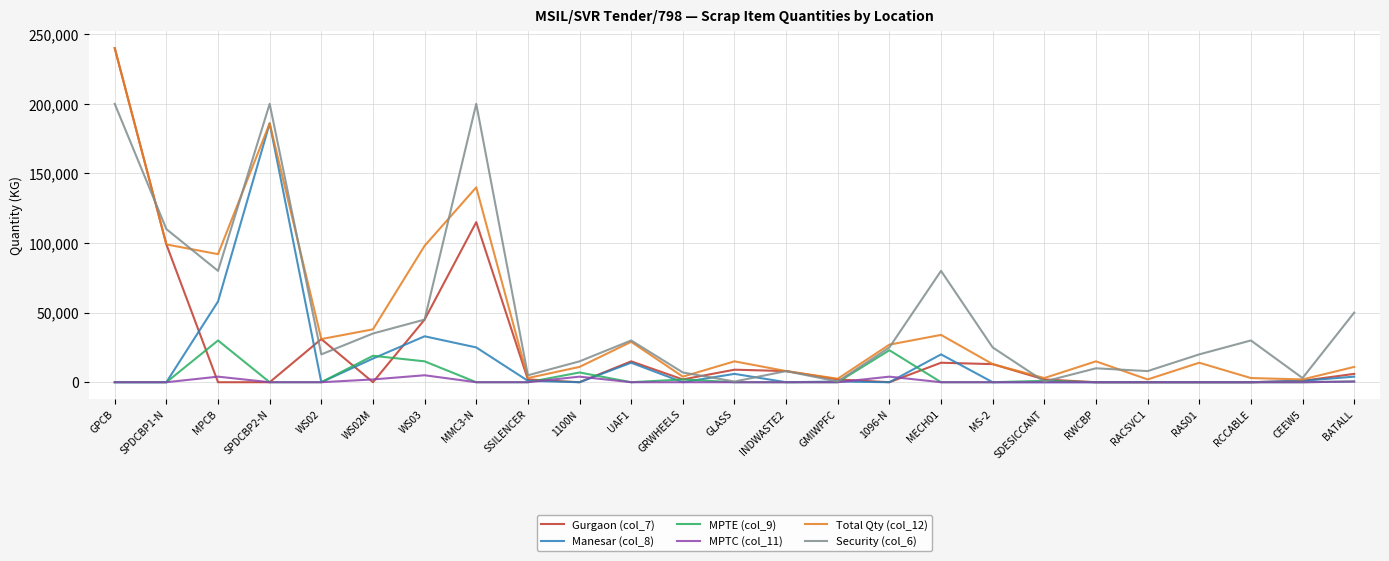

True or false: Gurgaon (col_7) has more than 2 interior local peaks.

True